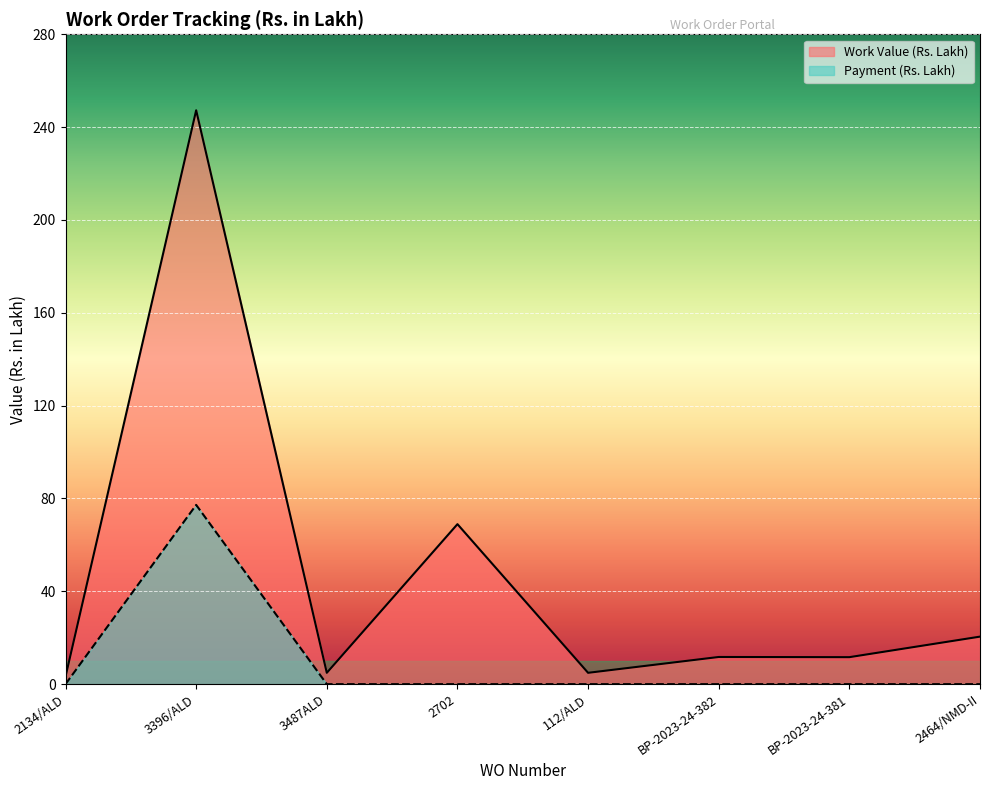

What is the greatest value displayed?

247.3